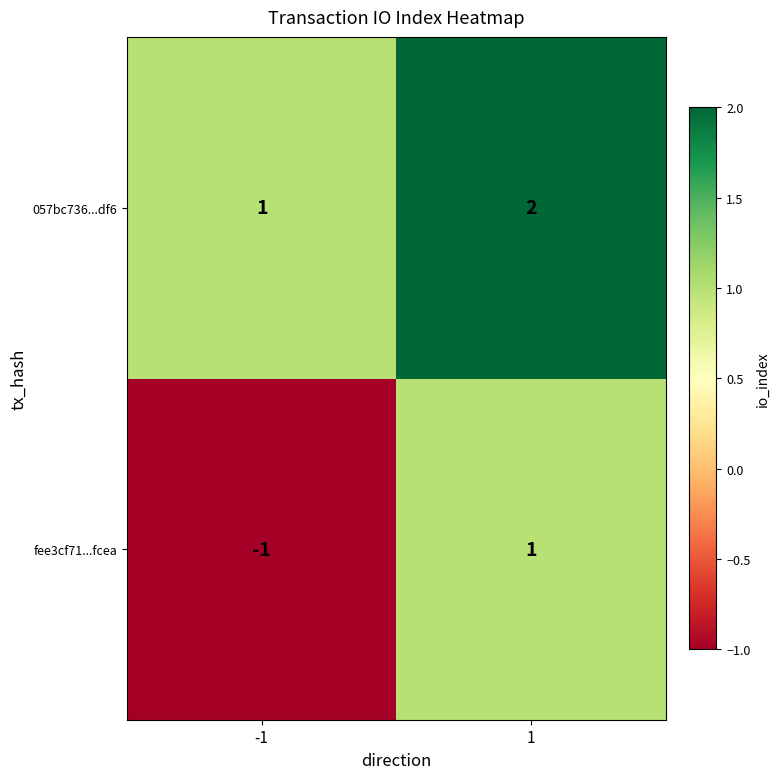

The value of fee3cf71...fcea at -1 is -2. True or false?

False